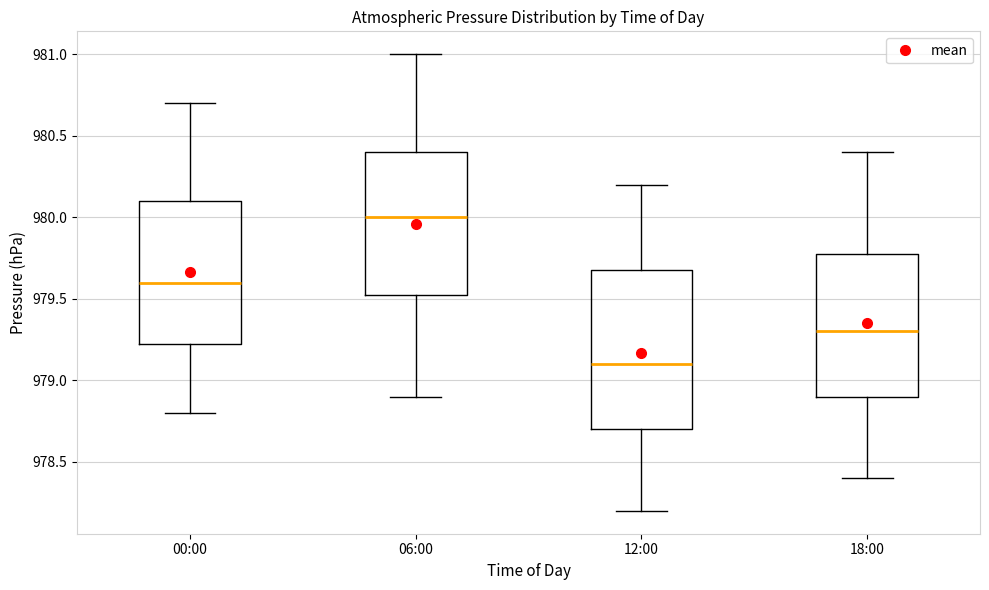

Where does the lower whisker of the box for 12:00 end on the y-axis? The values are not printed on the chart, so give them approximately, as read against the axis.

978.20